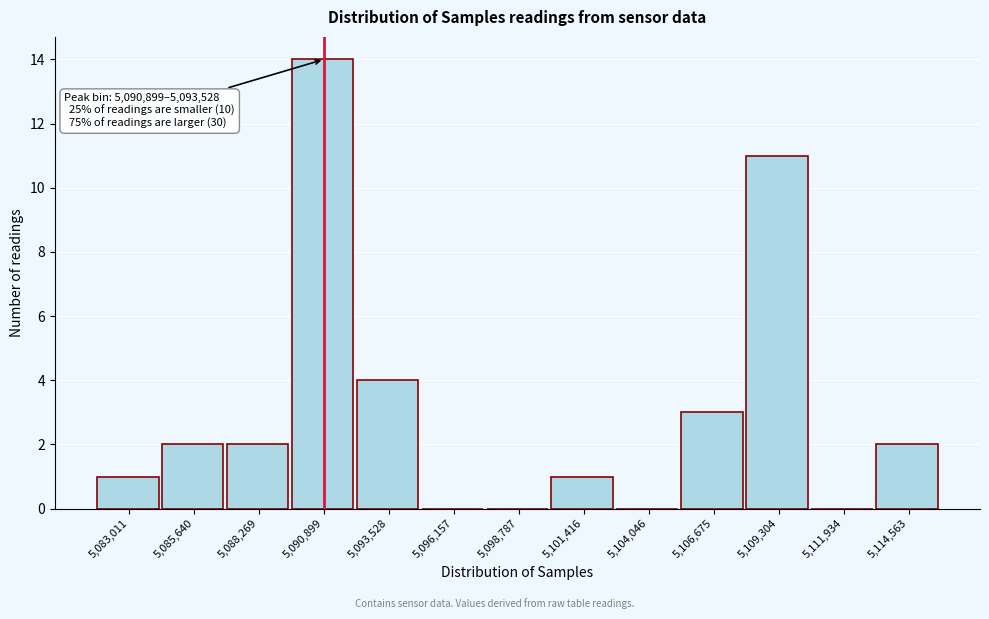

Reading left to right, list all the values displayed in this chart.

5,083,011=1	5,085,640=2	5,088,269=2	5,090,899=14	5,093,528=4	5,096,157=0	5,098,787=0	5,101,416=1	5,104,046=0	5,106,675=3	5,109,304=11	5,111,934=0	5,114,563=2